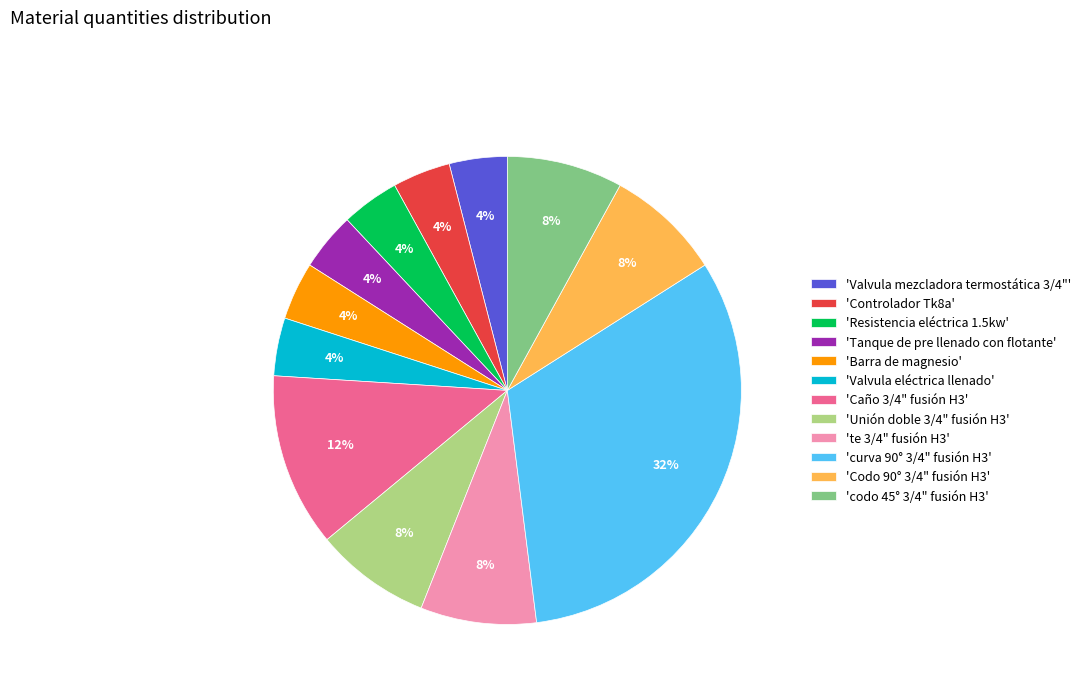

To the nearest percent, what percentage of the pie is 'Tanque de pre llenado con flotante'?

4%